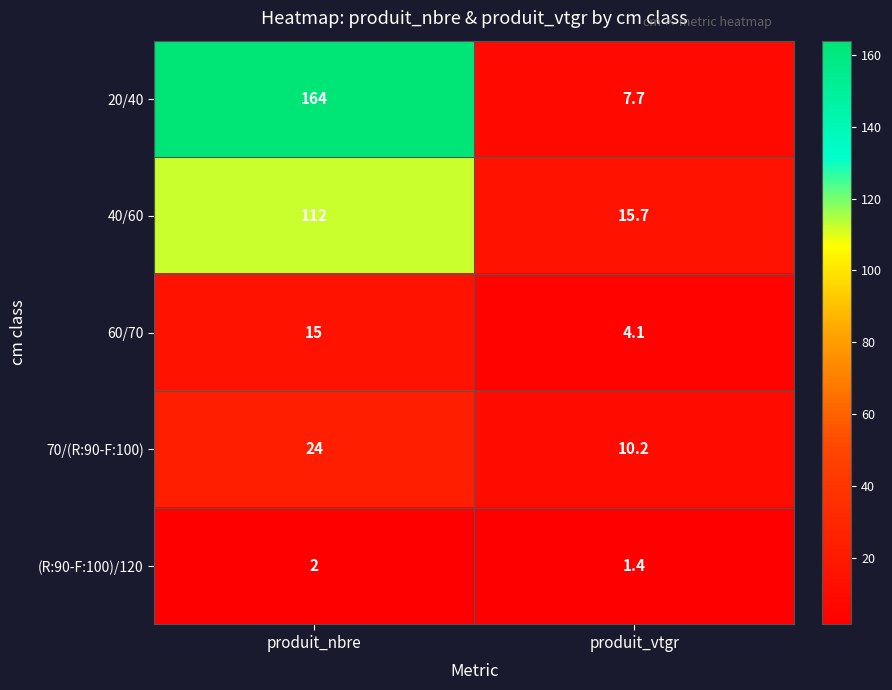

Reading left to right, extract all data points from this chart.

20/40: 164.0	7.7
40/60: 112.0	15.7
60/70: 15.0	4.1
70/(R:90-F:100): 24.0	10.2
(R:90-F:100)/120: 2.0	1.4